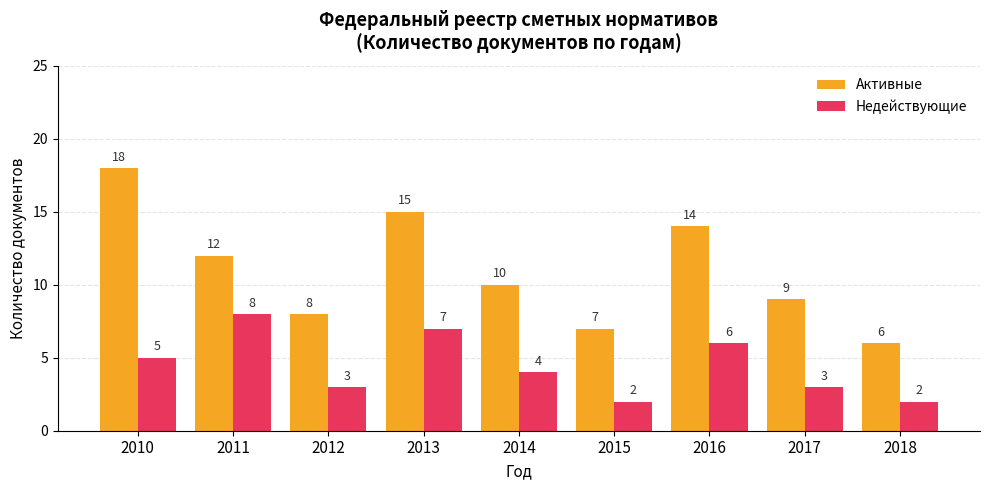

Is it true that Активные equals 4 at 2014?

False